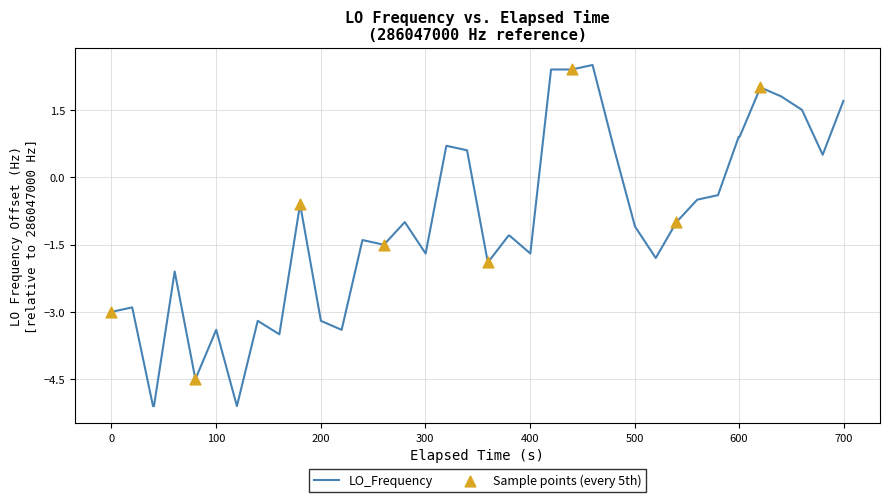

What is the maximum value shown in the chart?

2.5